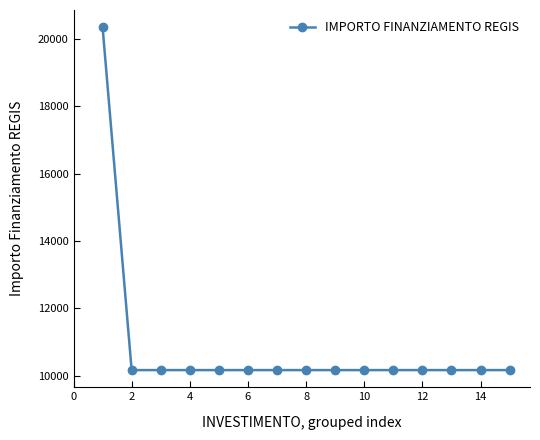

What is the smallest value displayed?

10172